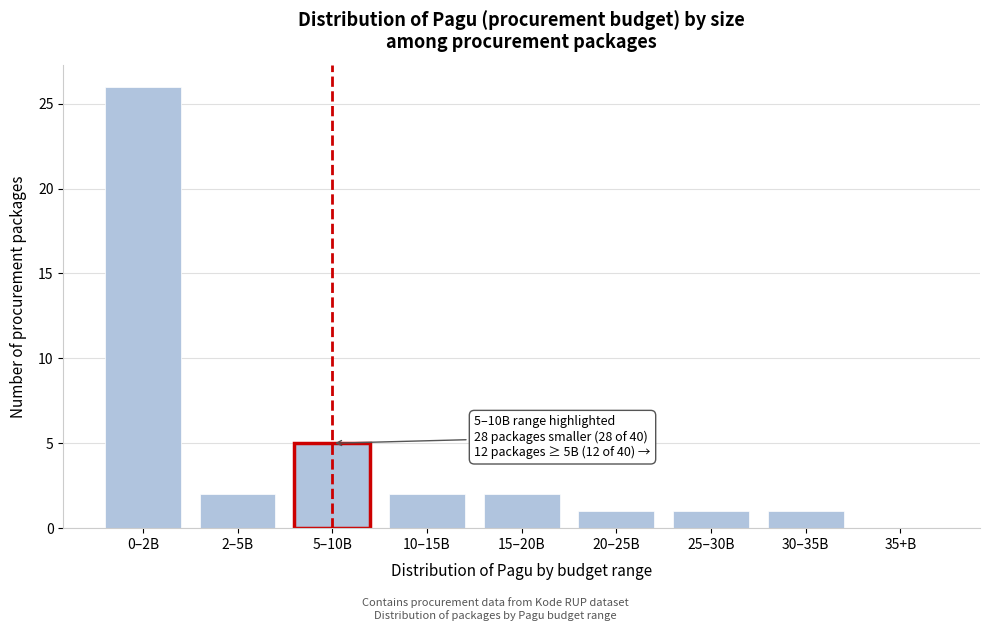

Reading left to right, extract all data points from this chart.

0–2B=26	2–5B=2	5–10B=5	10–15B=2	15–20B=2	20–25B=1	25–30B=1	30–35B=1	35+B=0